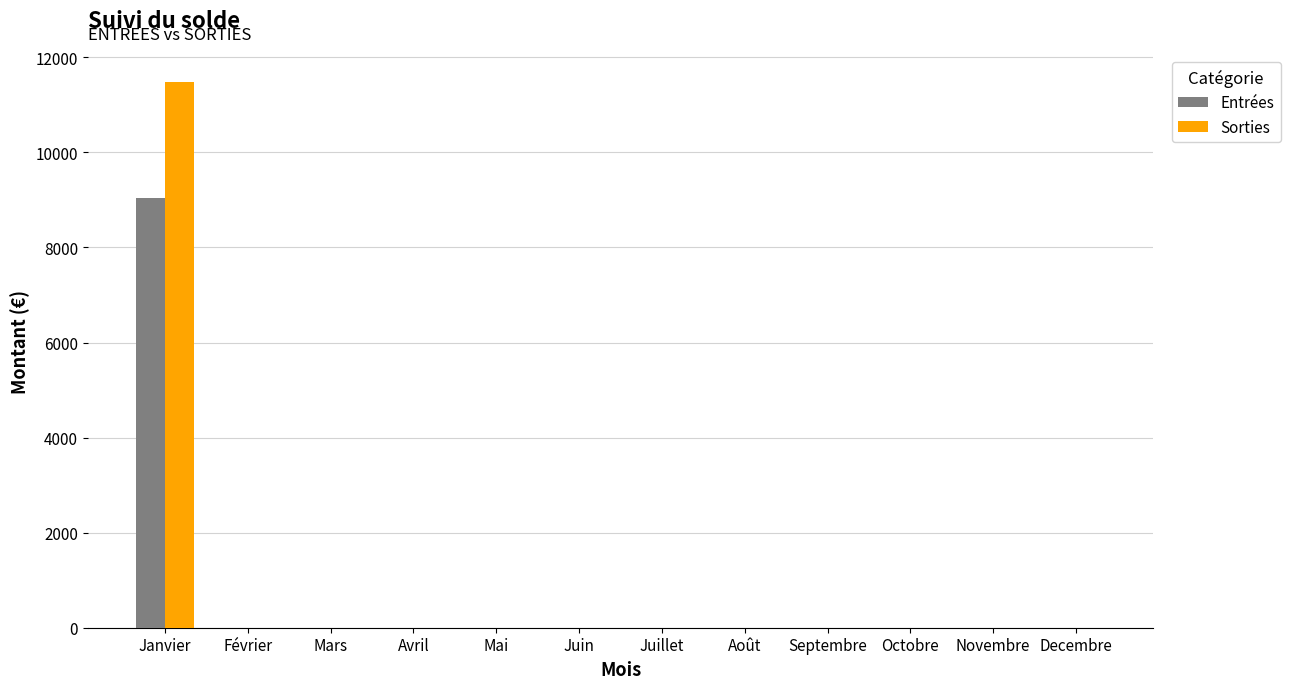

Reading left to right, what are all the values shown in this chart?

Entrées: 9033.0	0.0	0.0	0.0	0.0	0.0	0.0	0.0	0.0	0.0	0.0	0.0
Sorties: 11480.0	0.0	0.0	0.0	0.0	0.0	0.0	0.0	0.0	0.0	0.0	0.0